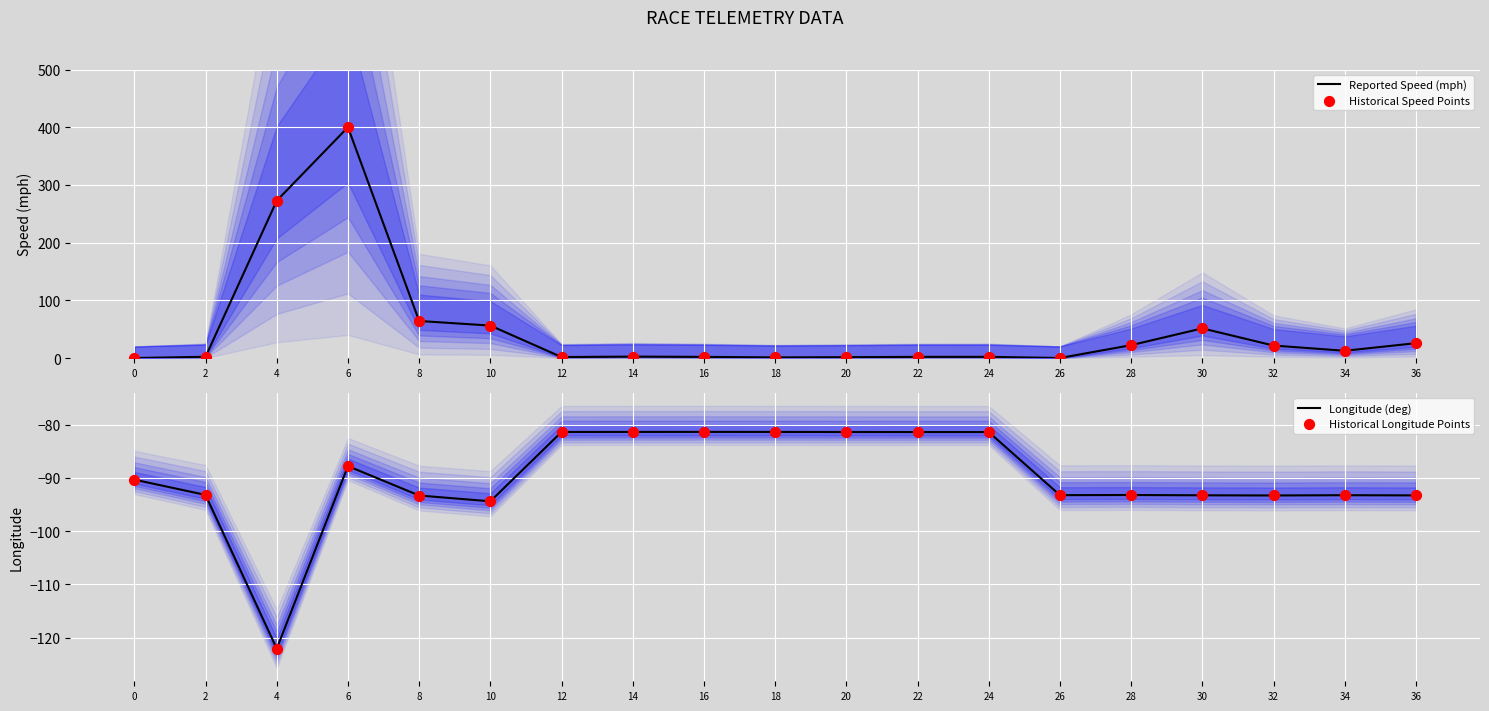

Which series reaches the maximum Y coordinate?

Reported Speed (mph)